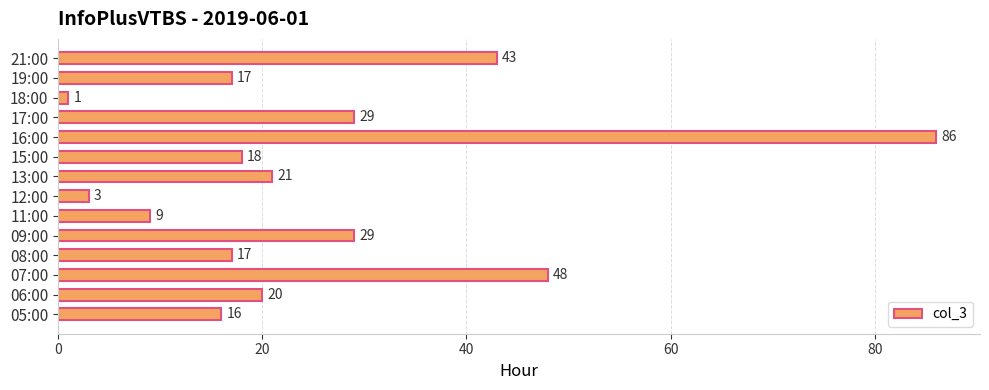

What is the maximum value shown in the chart?

86